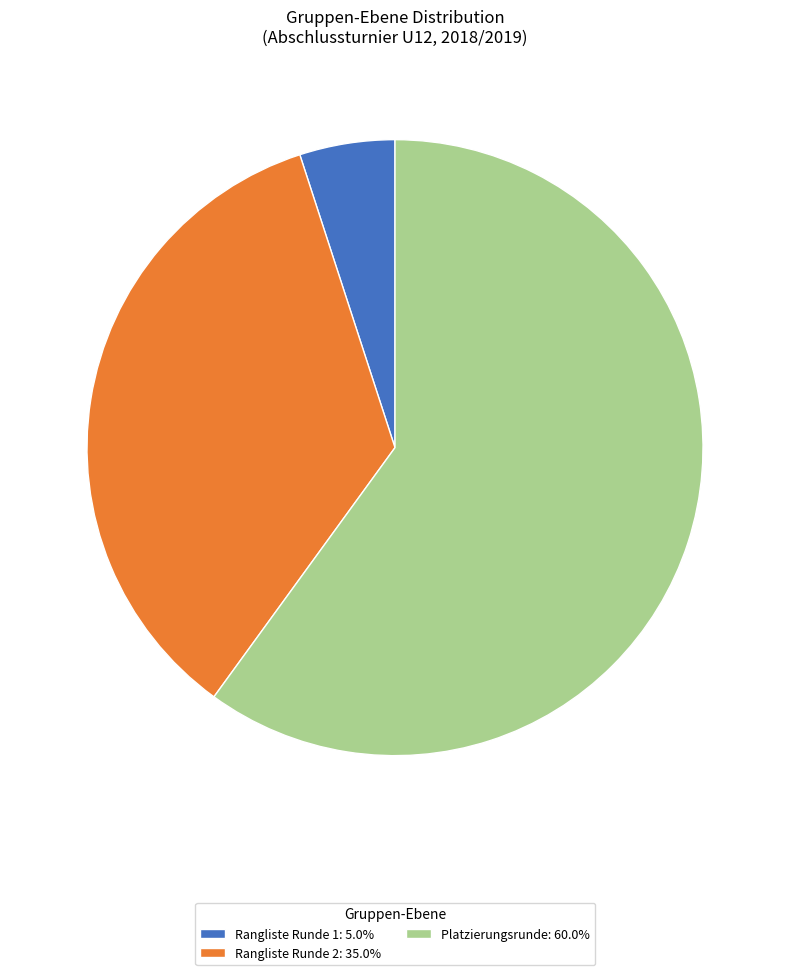

Which category has the smallest portion of the pie?

Rangliste Runde 1